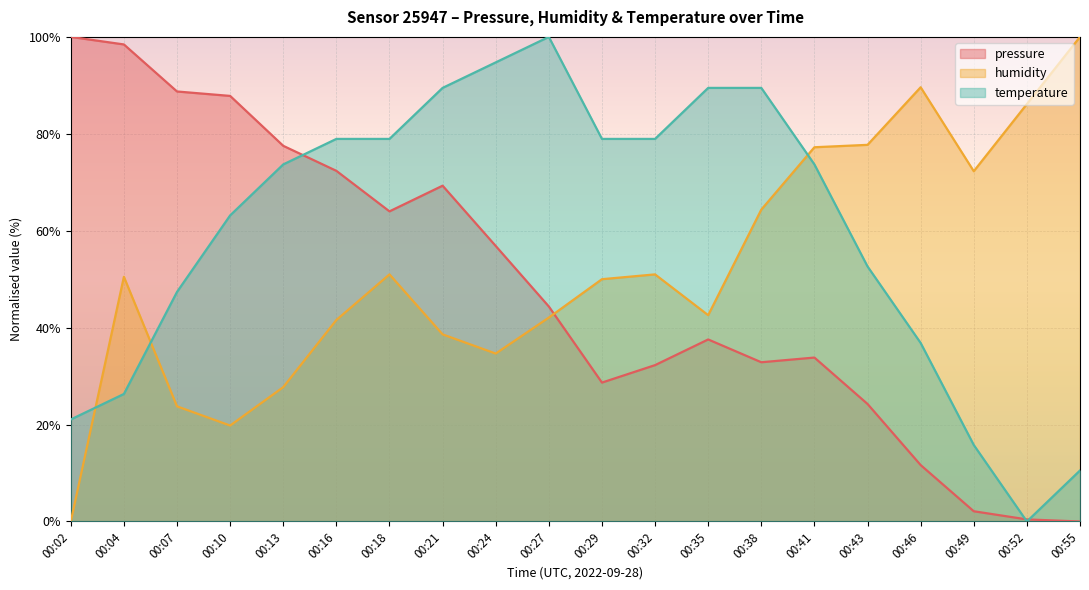

At how many categories does at least one series exceed 22?

20